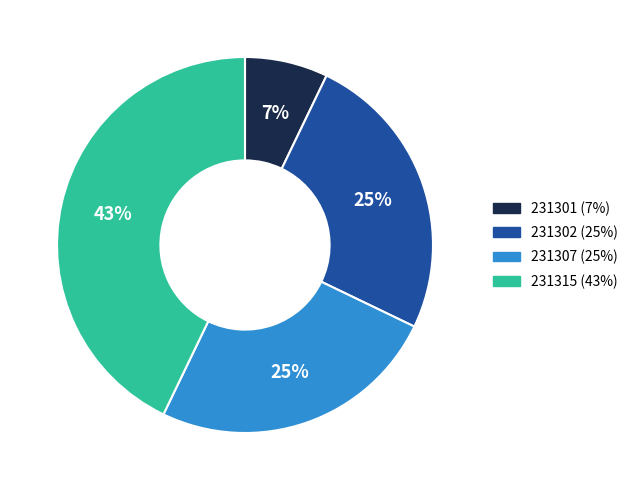

To the nearest percent, what portion does 231307 represent?

25%